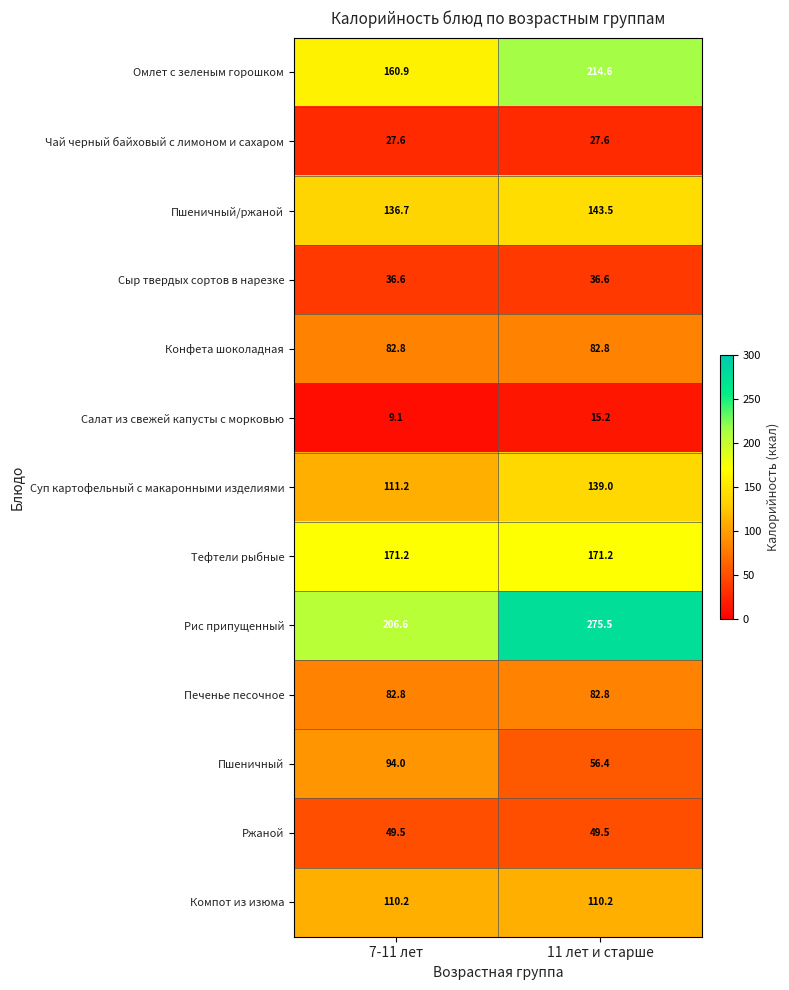

The value of Сыр твердых сортов в нарезке at 11 лет и старше is 53.0. True or false?

False